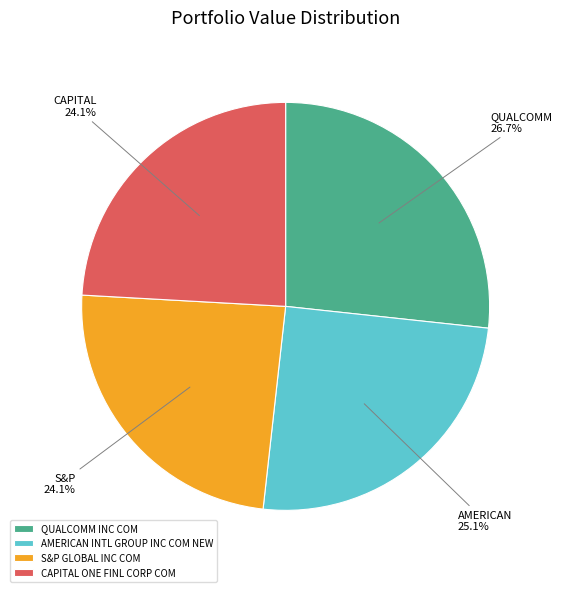

Count the number of slices in the pie.

4